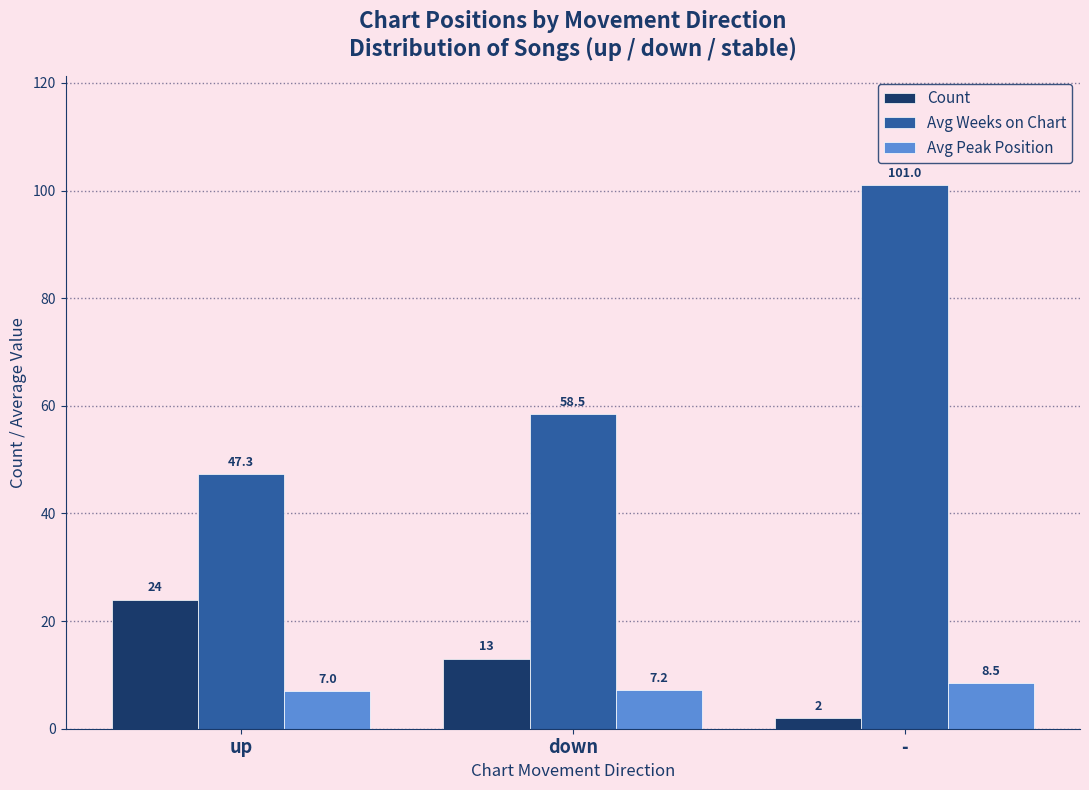

What is the label of the 1st bar from the left?

up